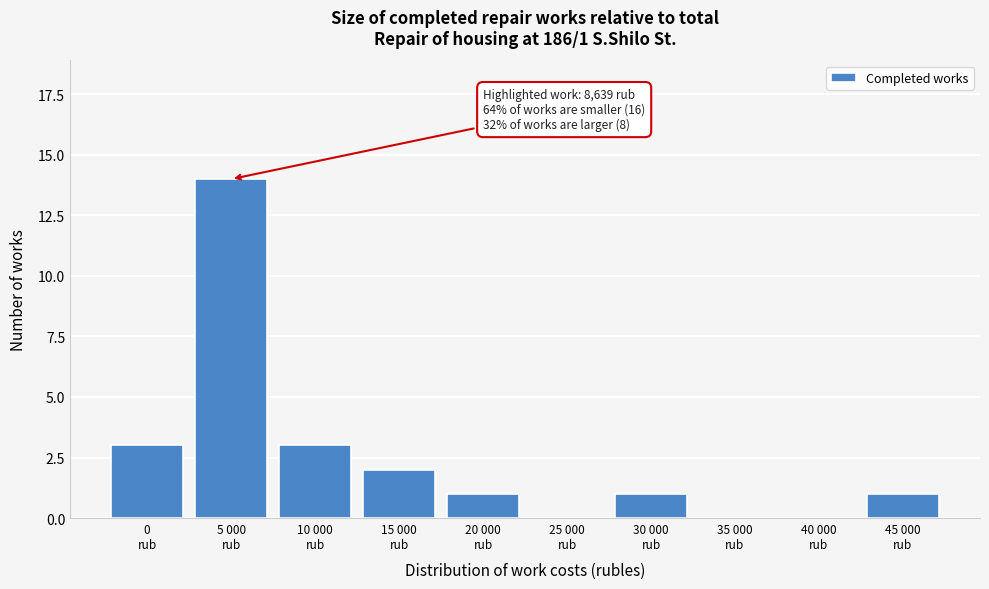

What is the sum of all values?

25